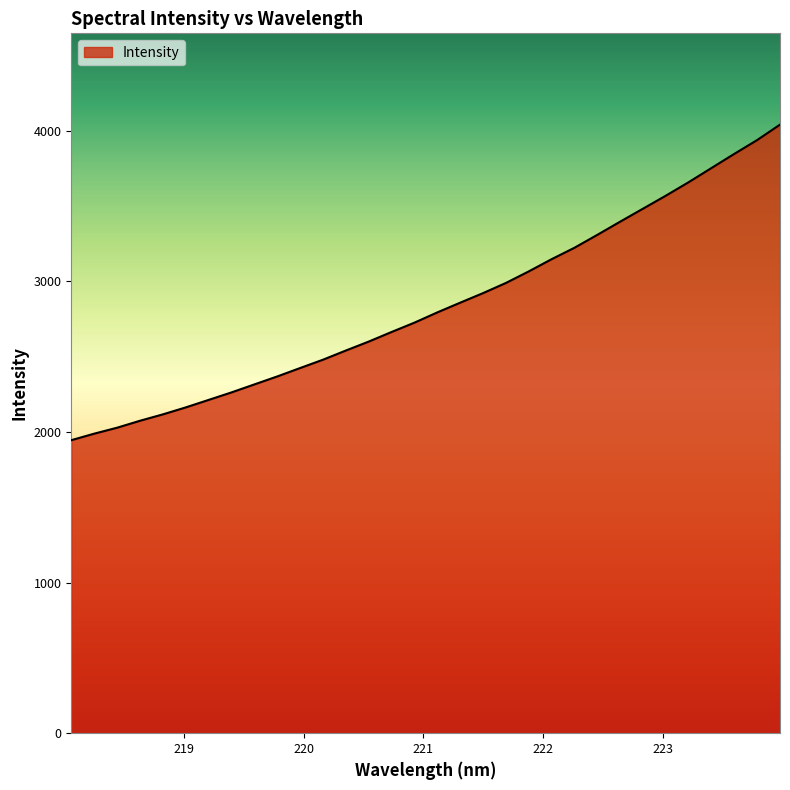

What is the difference between the maximum and minimum values?

2094.4